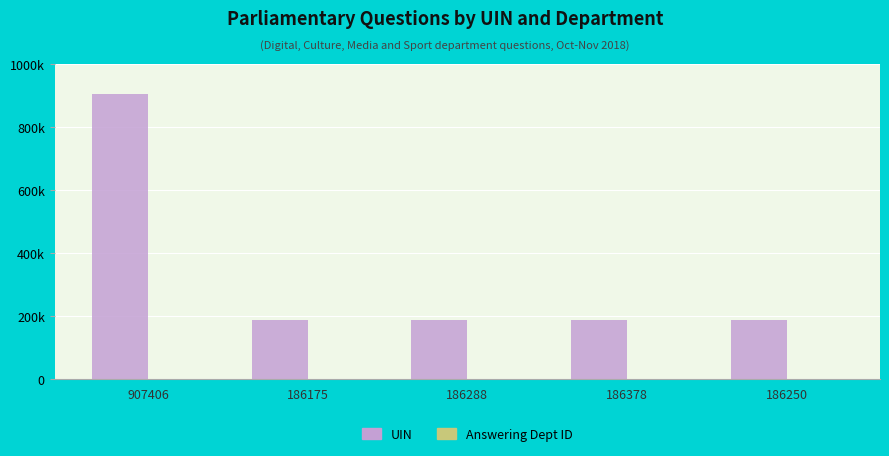

Are the bars horizontal?

No